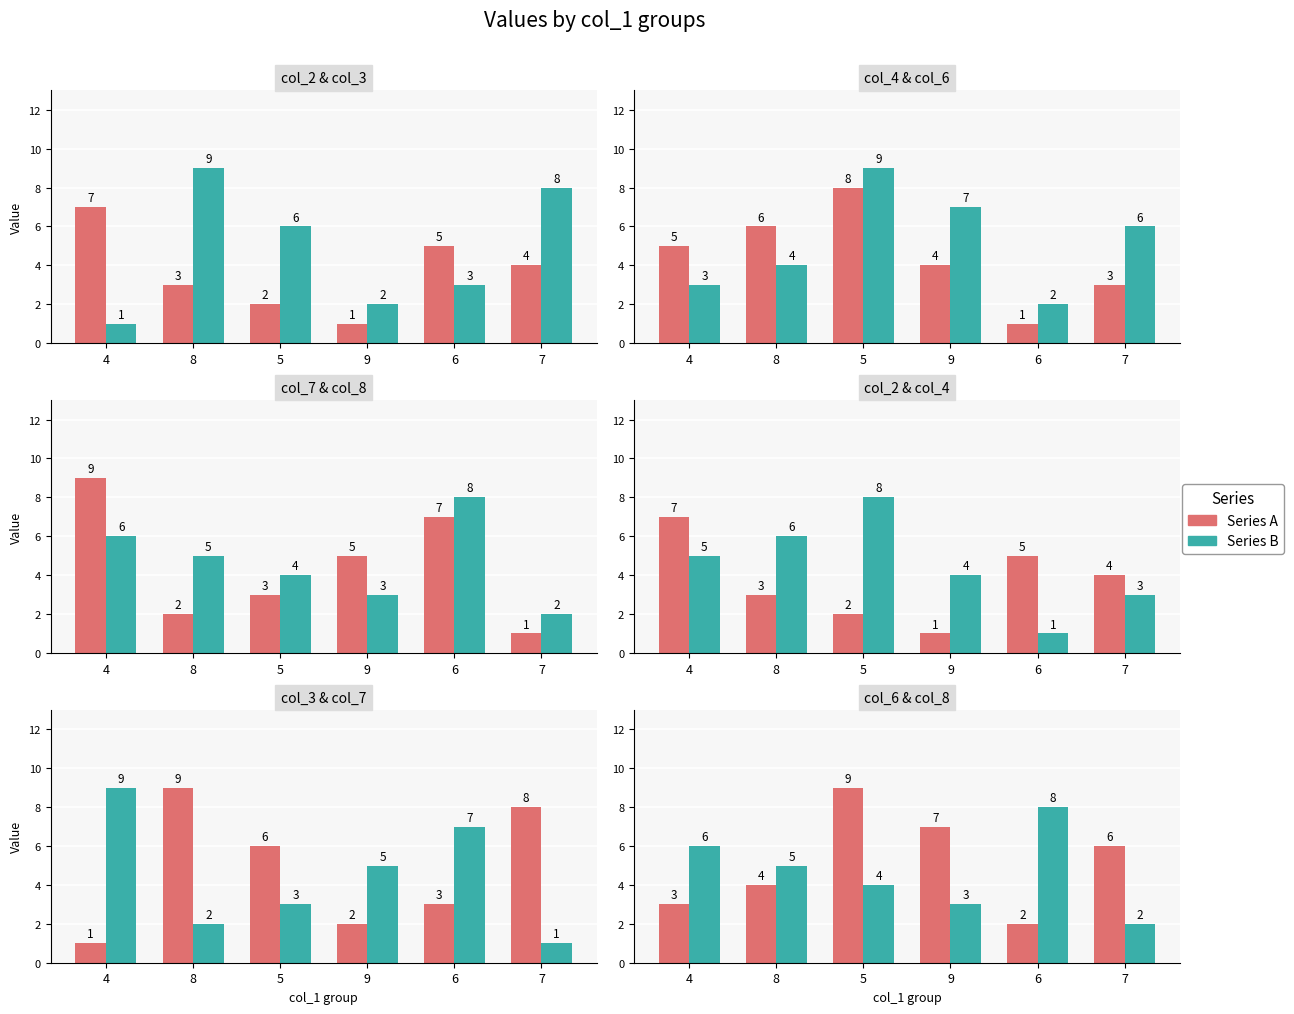

How many data points does each series have?

6